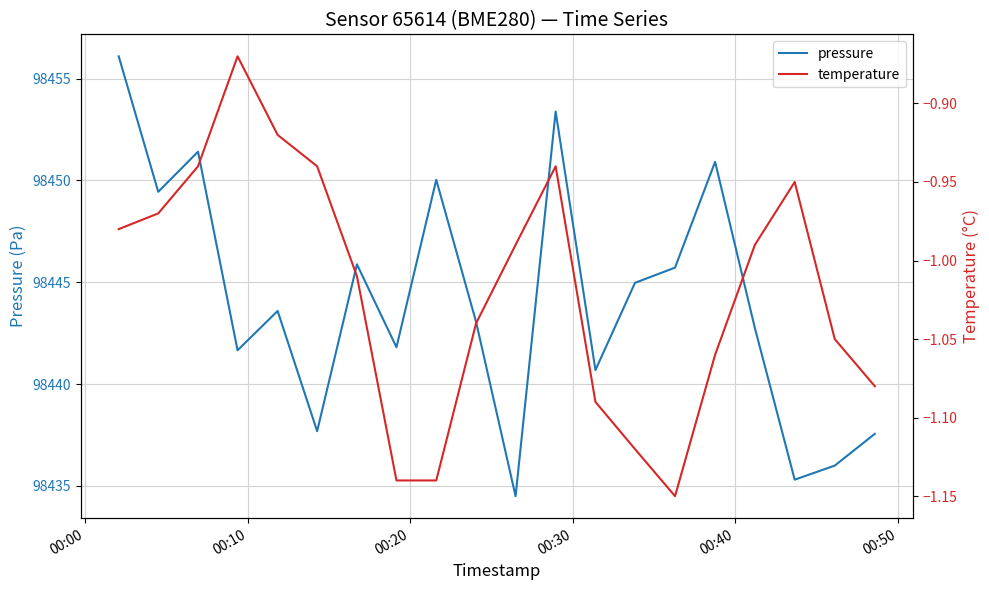

How many values in the pressure series are below 98443?

9